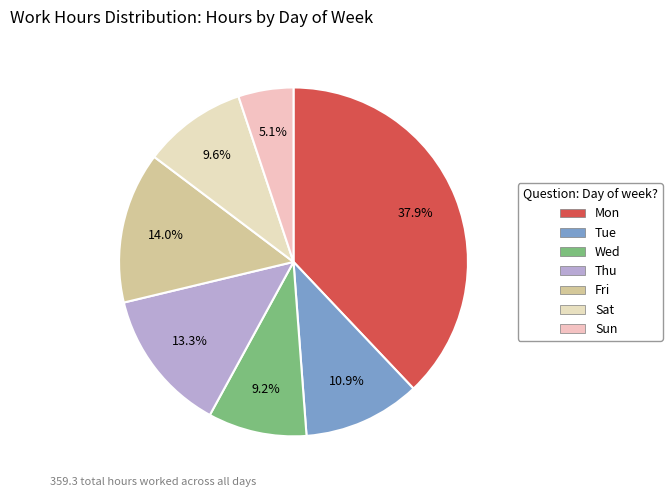

Count the number of slices in the pie.

7